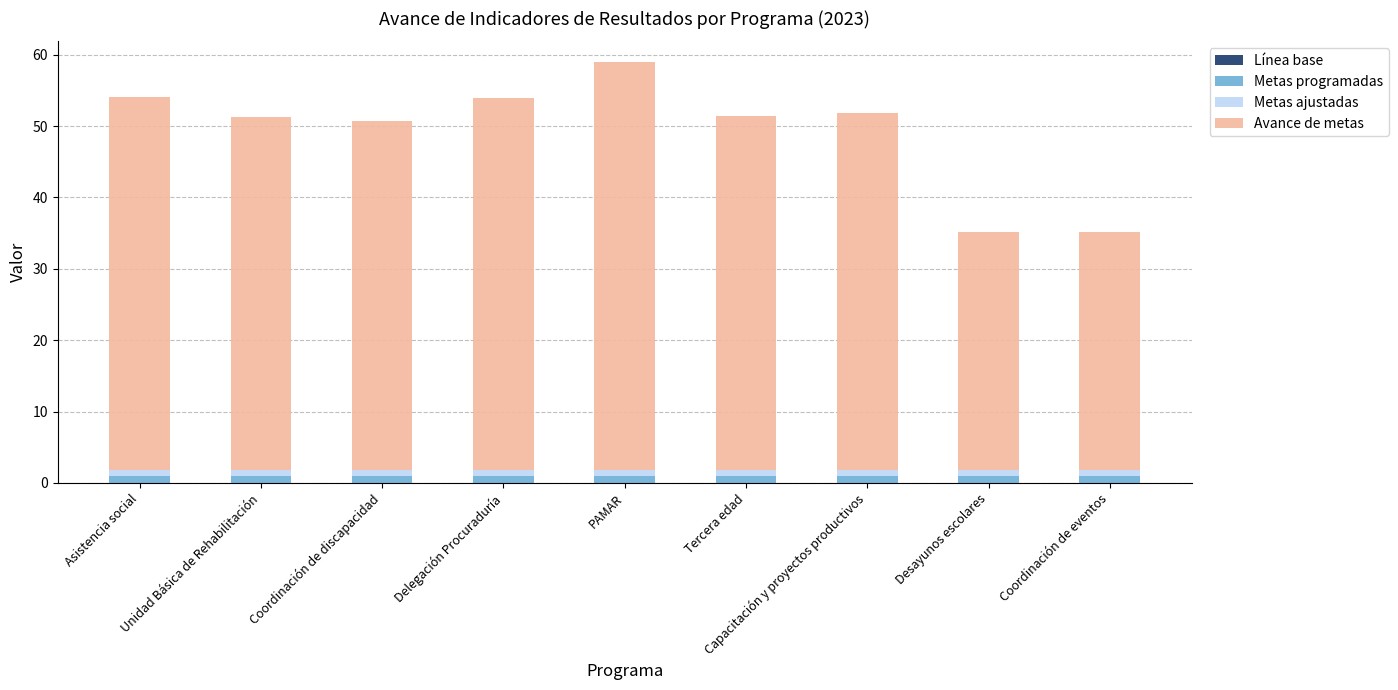

How many bars are there in total?

9